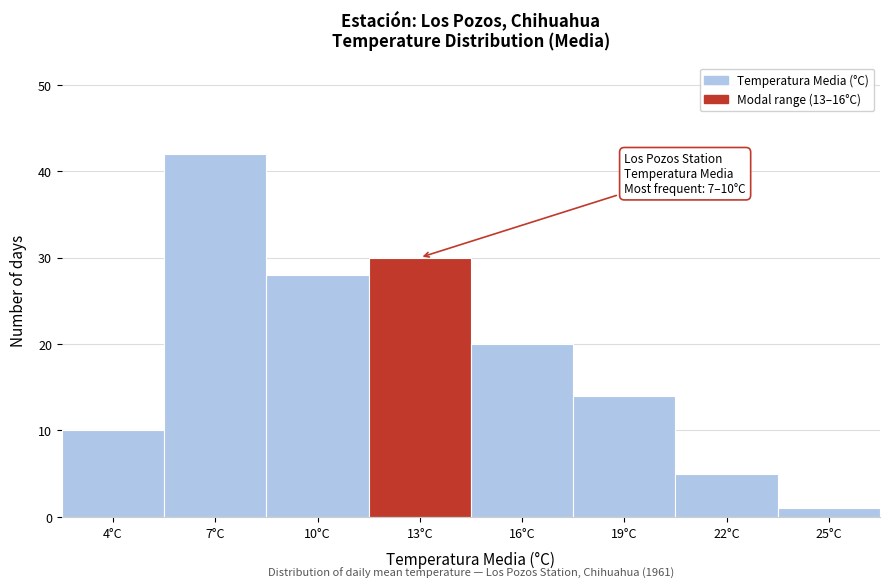

Reading right to left, extract all data points from this chart.

25°C=1	22°C=5	19°C=14	16°C=20	13°C=30	10°C=28	7°C=42	4°C=10